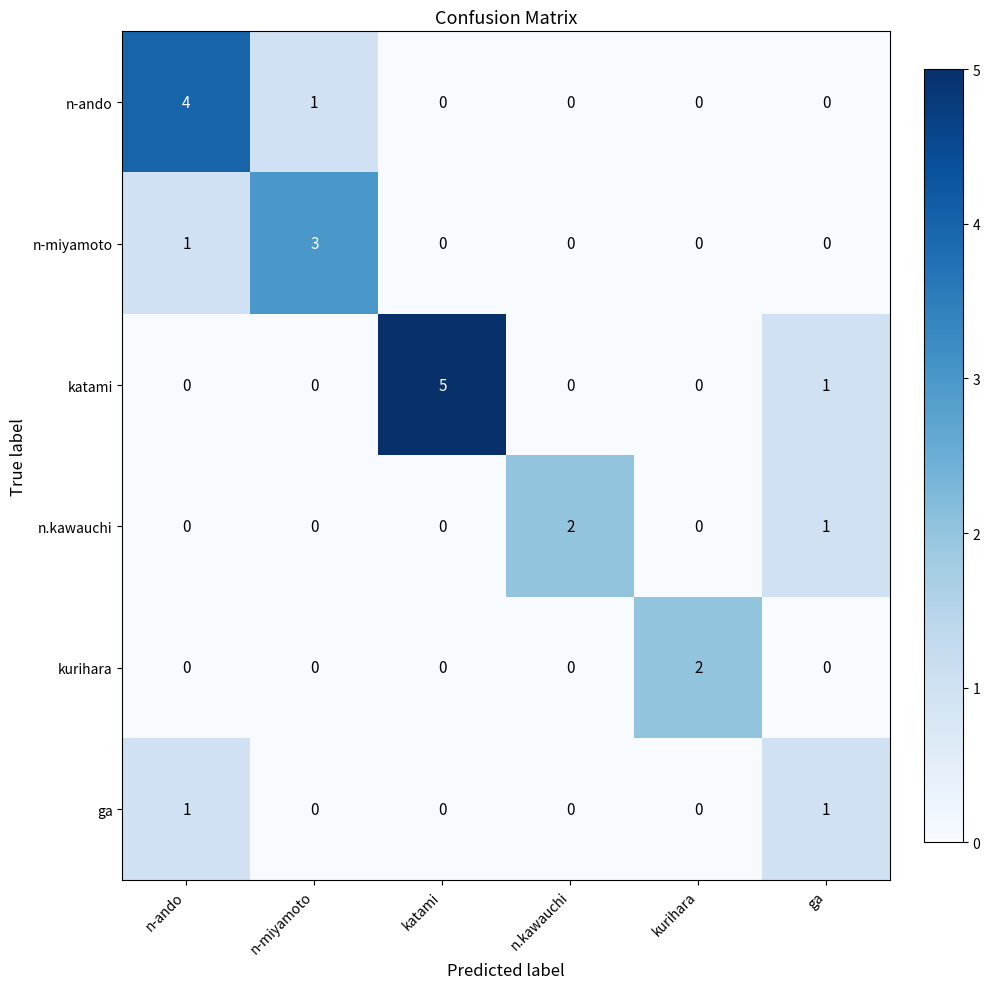

What is the difference between the maximum and minimum values in the katami series?

5